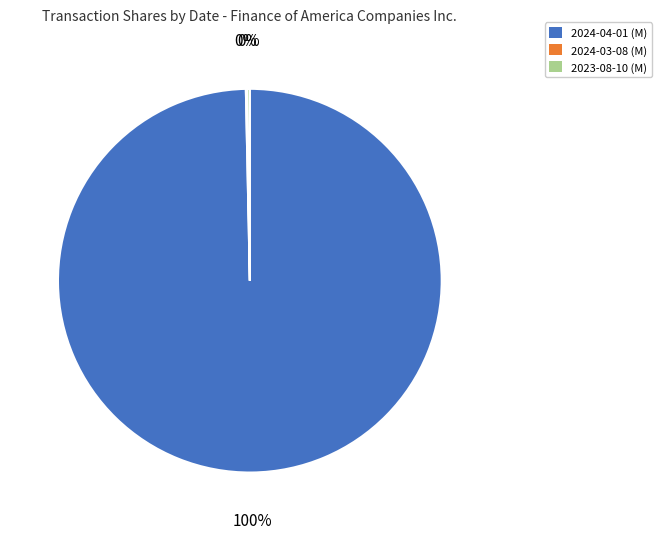

True or false: 2024-04-01 (M) accounts for 91% of the total.

False